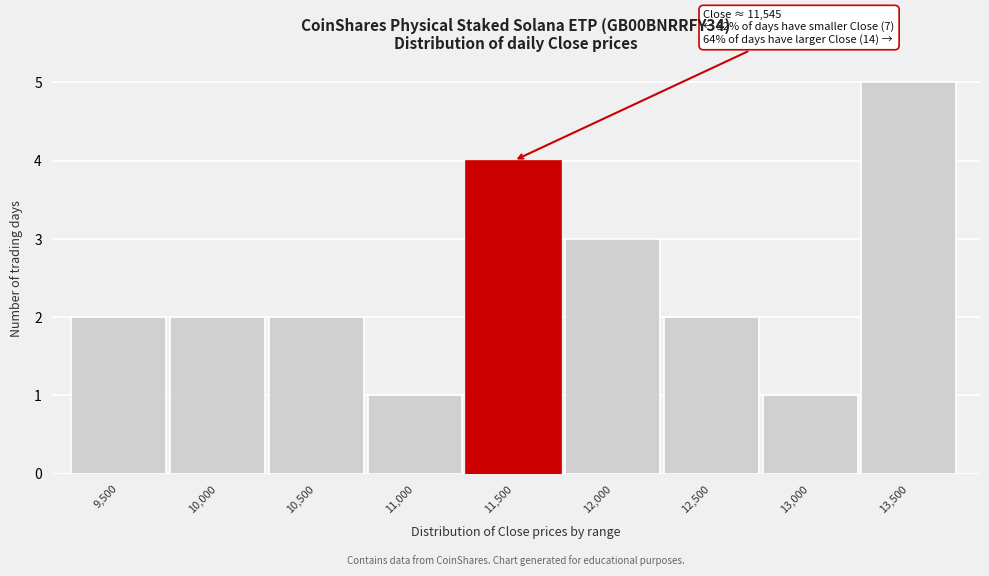

Reading left to right, list all the values displayed in this chart.

2	2	2	1	4	3	2	1	5